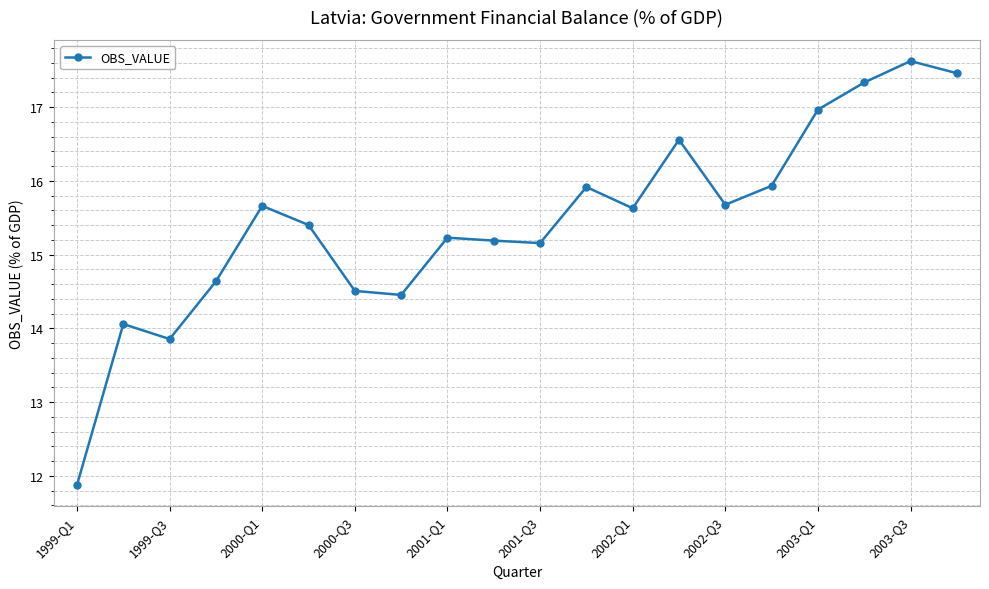

What is the maximum value shown in the chart?

17.6